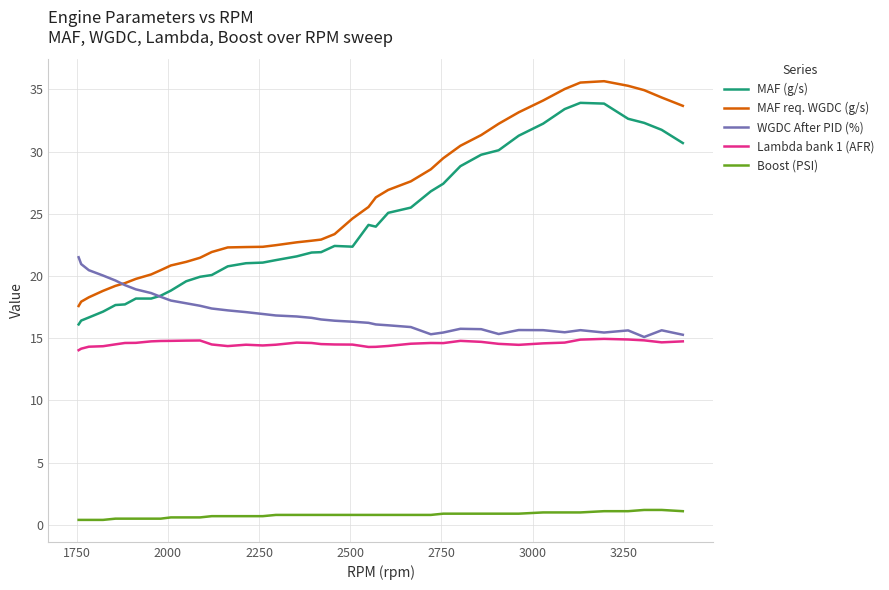

How many intersections are there between MAF (g/s) and WGDC After PID (%)?

1